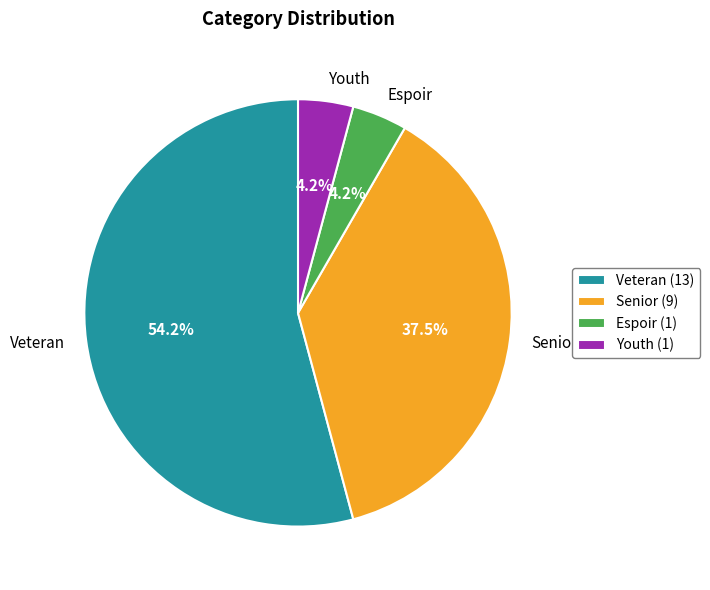

Does Espoir account for over 50% of the chart?

No